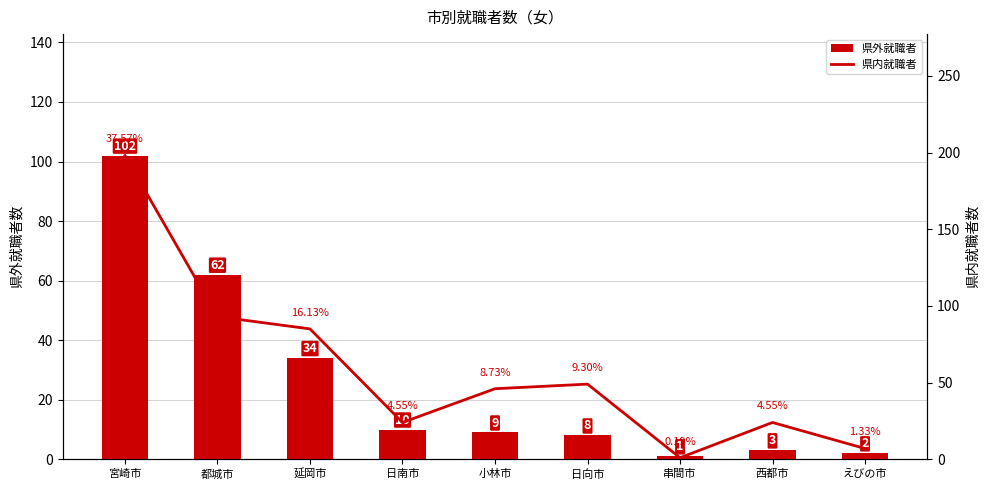

Which has a higher value, 西都市 or 延岡市?

延岡市